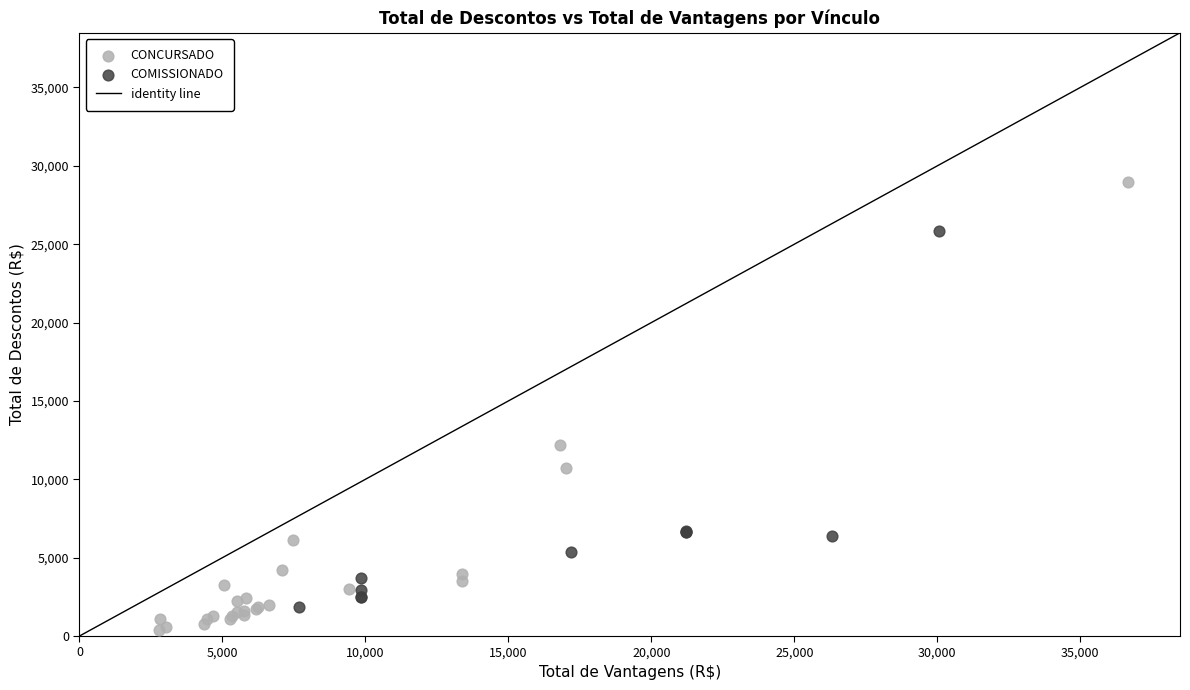

Which series contains the highest Y value?

CONCURSADO